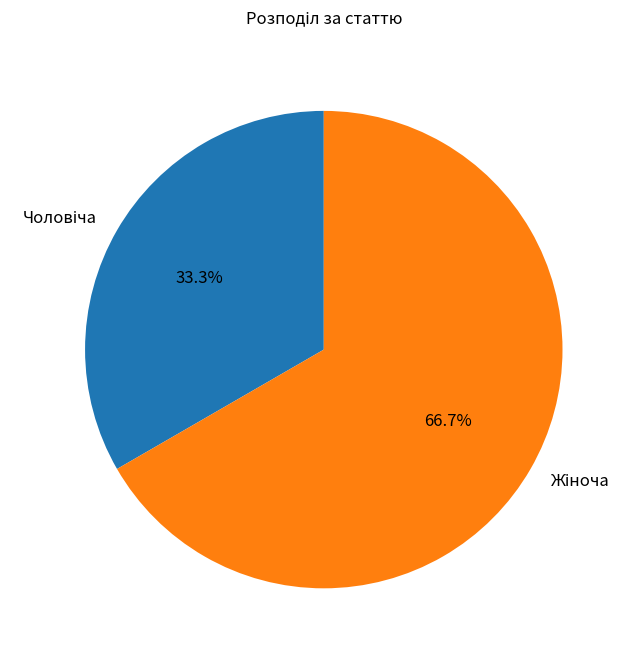

Does any single category account for the majority?

Yes